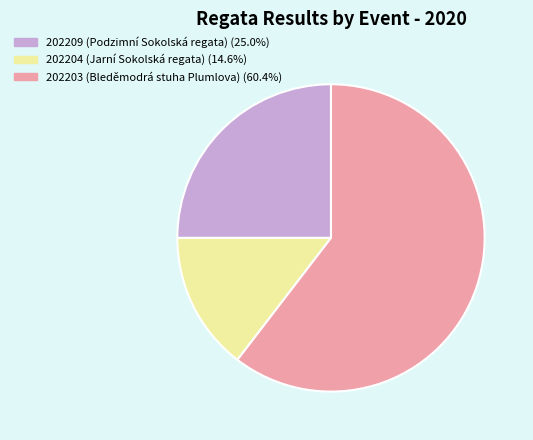

Which category has the smallest portion of the pie?

202204 (Jarní Sokolská regata)